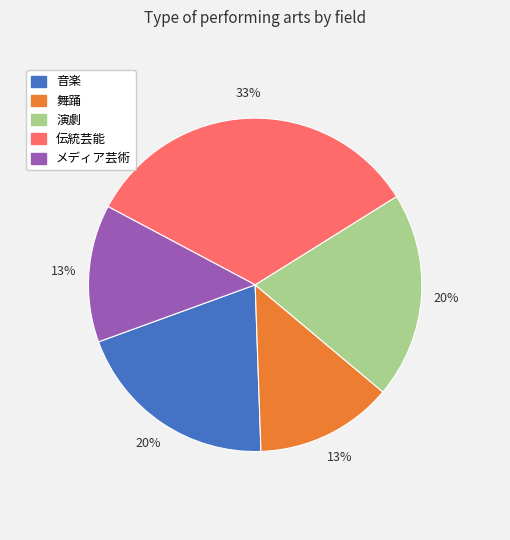

How many slices are in this pie chart?

5